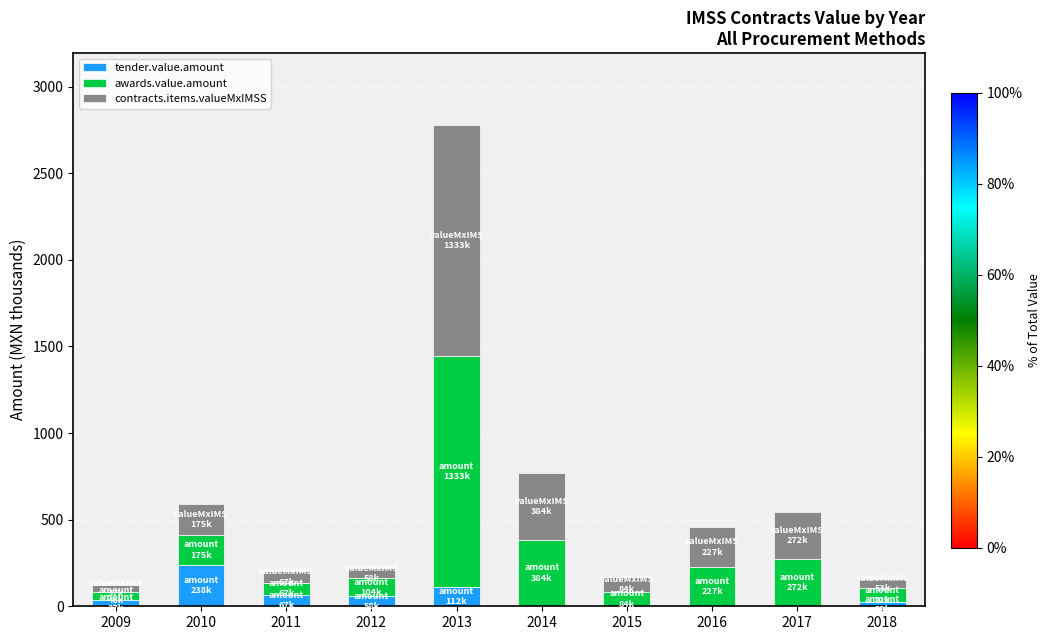

At which label does tender.value.amount reach its peak?

2010